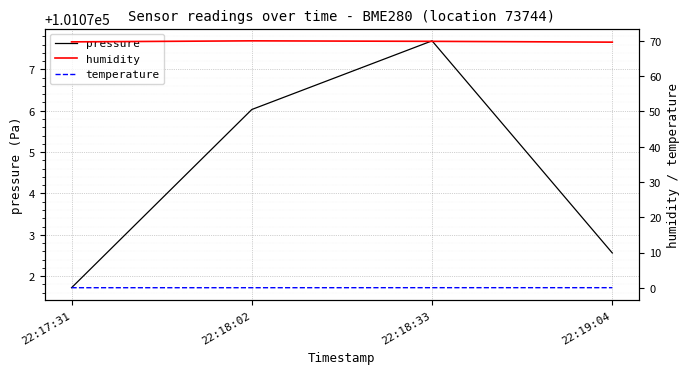

True or false: temperature and pressure intersect in this chart.

False